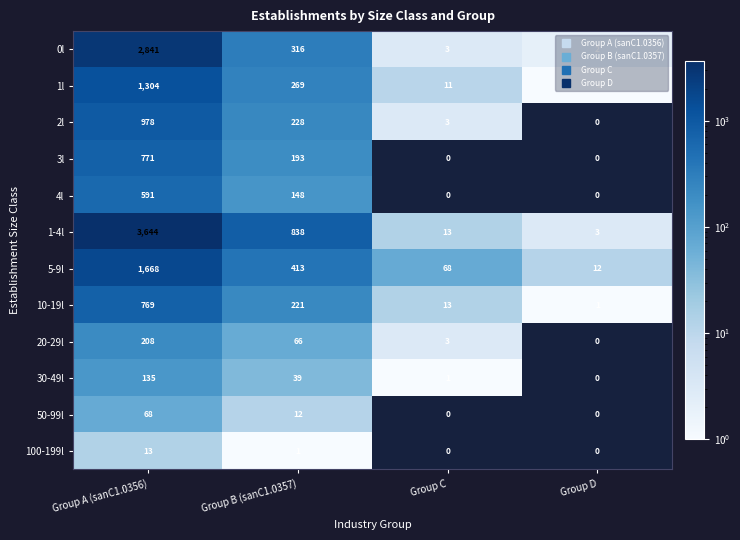

Between Group C and Group D, which series saw the biggest shift?

5-9l